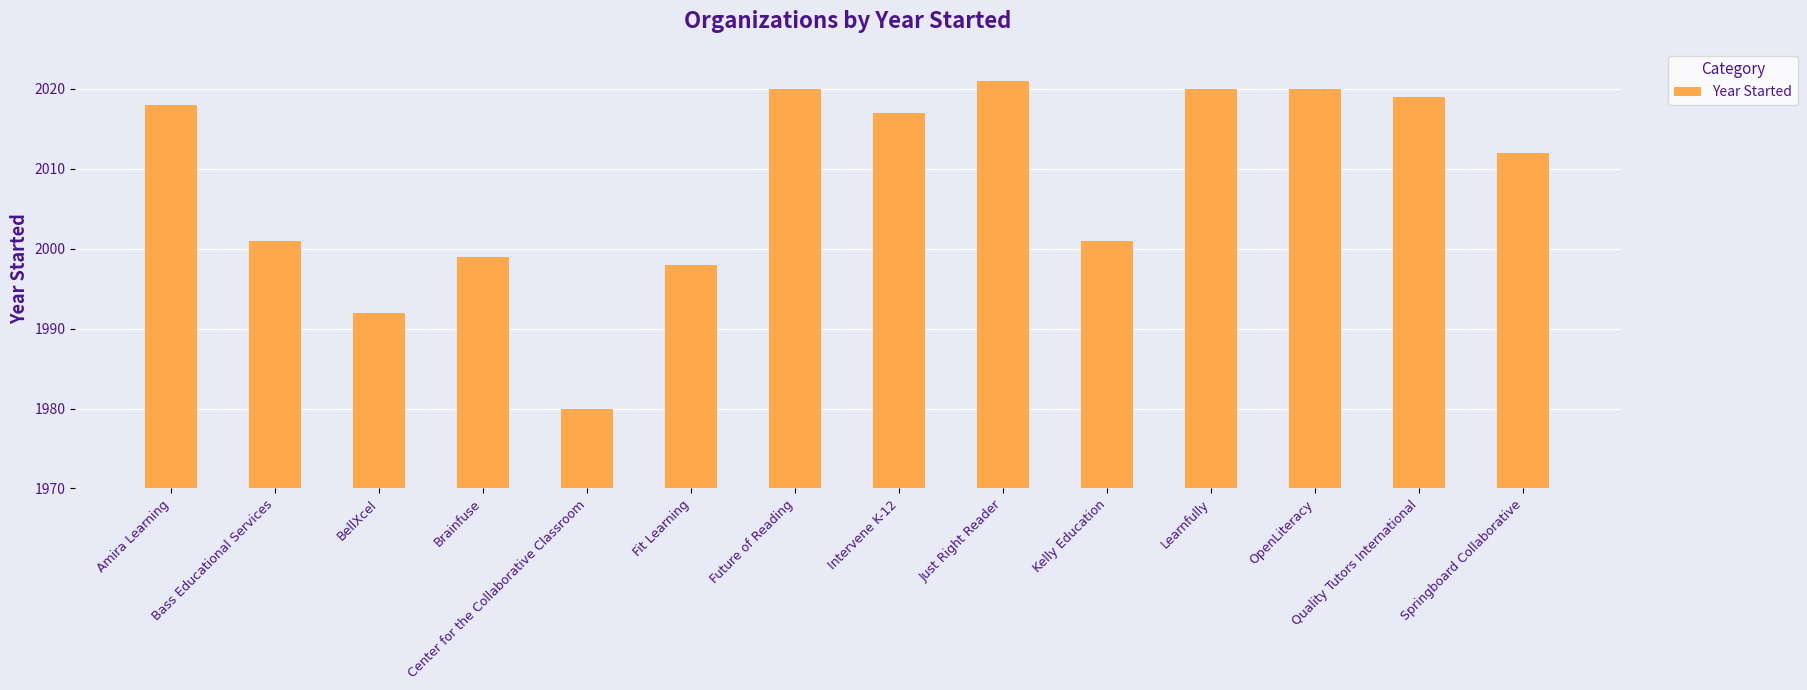

What is the value of the 6th bar from the left?

1998